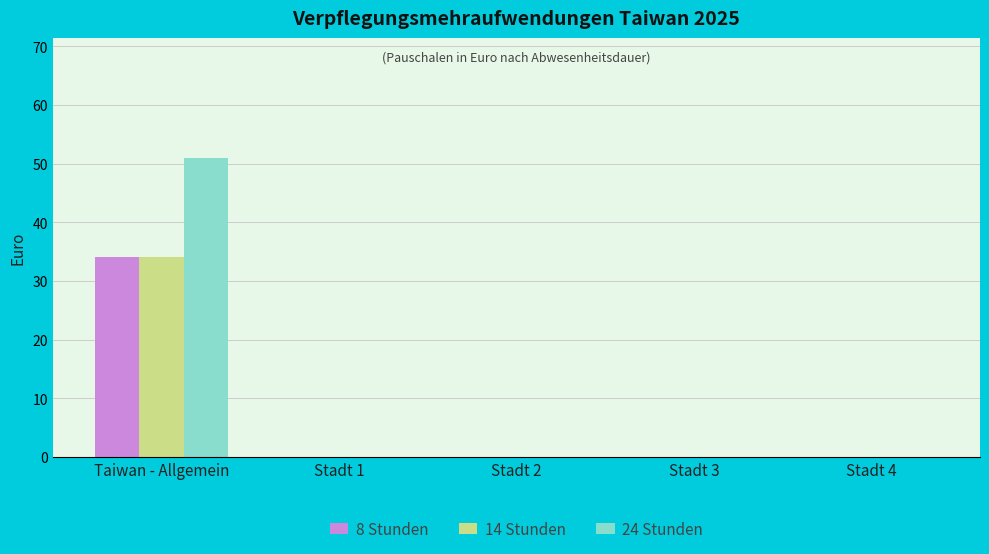

The value of 14 Stunden at Stadt 4 is 23. True or false?

False